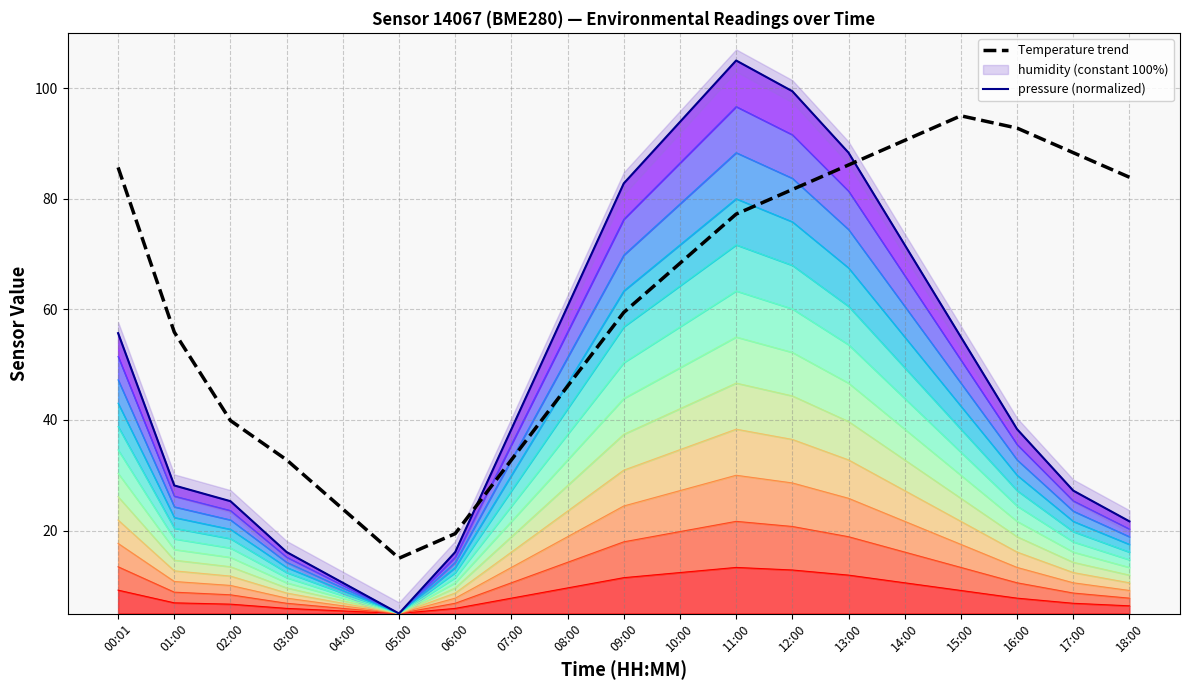

How many lines are shown in the chart?

2